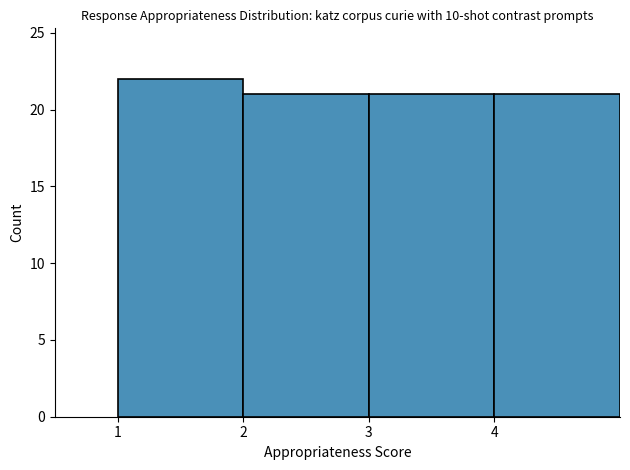

Reading left to right, list every bar in this chart as the range it spans on the x-axis followed by its height. The values are not printed on the chart, so give them approximately, as read against the axis.

1 to 2: 22
2 to 3: 21
3 to 4: 21
4 to 5: 21